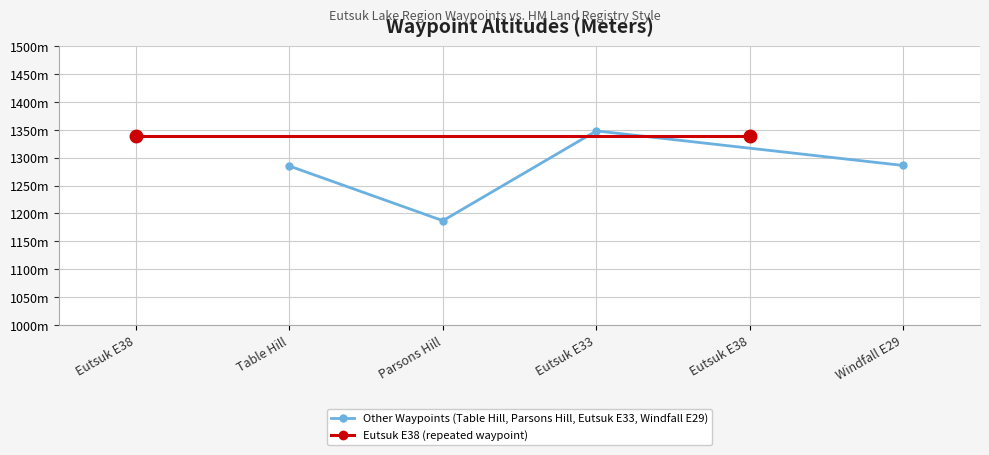

How many values are below 1286?

2